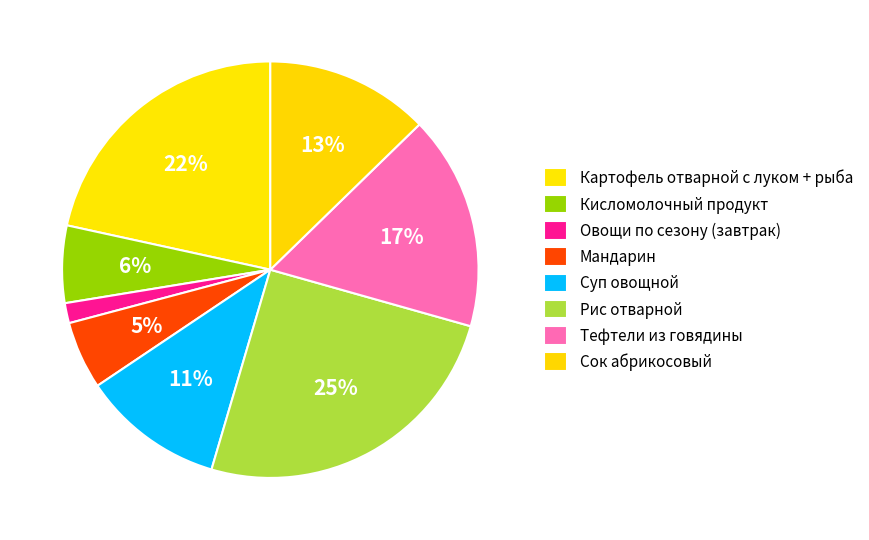

To the nearest percent, what is the difference between the largest and smallest slice percentages?

24%